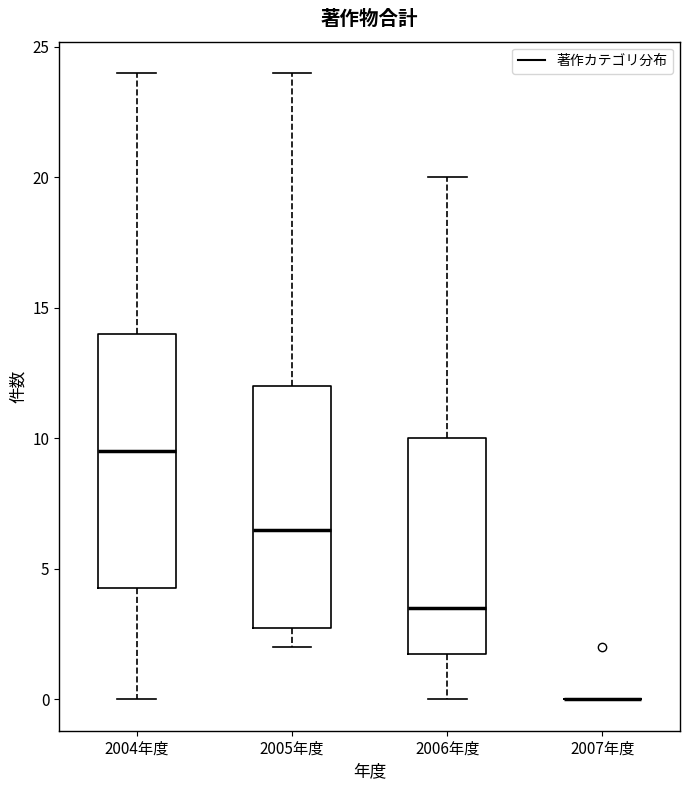

Comparing the boxes themselves (not the whiskers), which one is the tallest?

2004年度